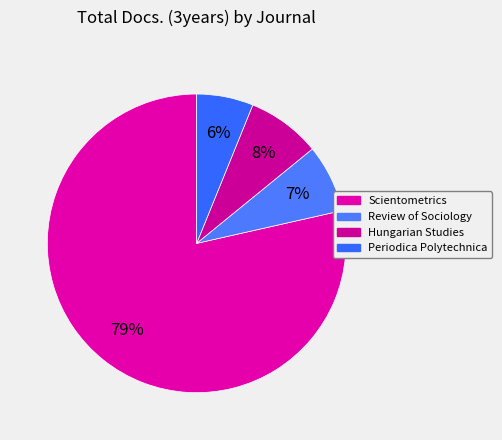

The Scientometrics slice represents 79% of the pie. True or false?

True